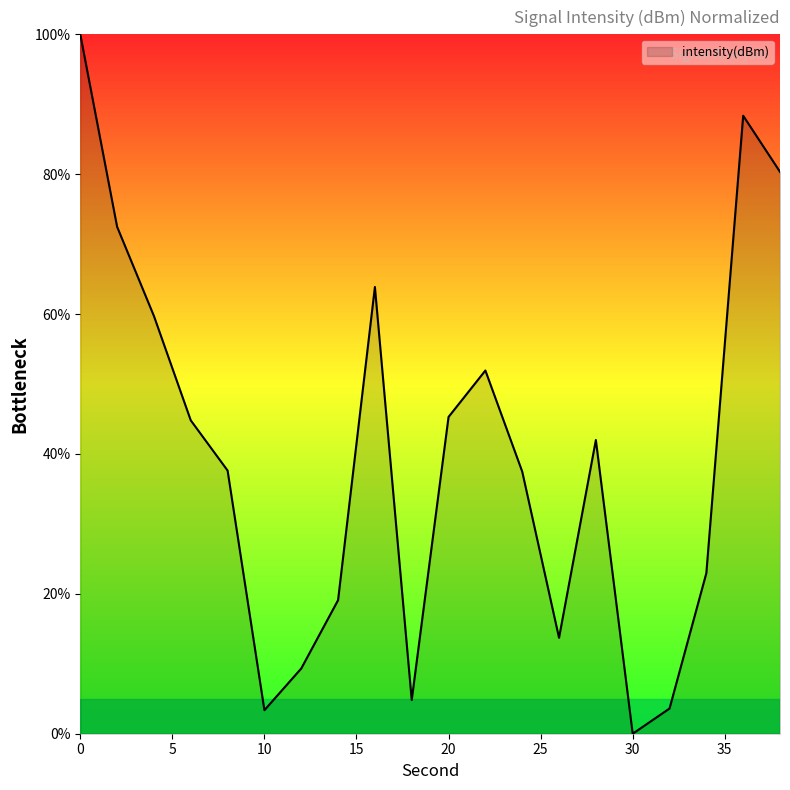

Does the chart display data point markers on the line(s)?

No